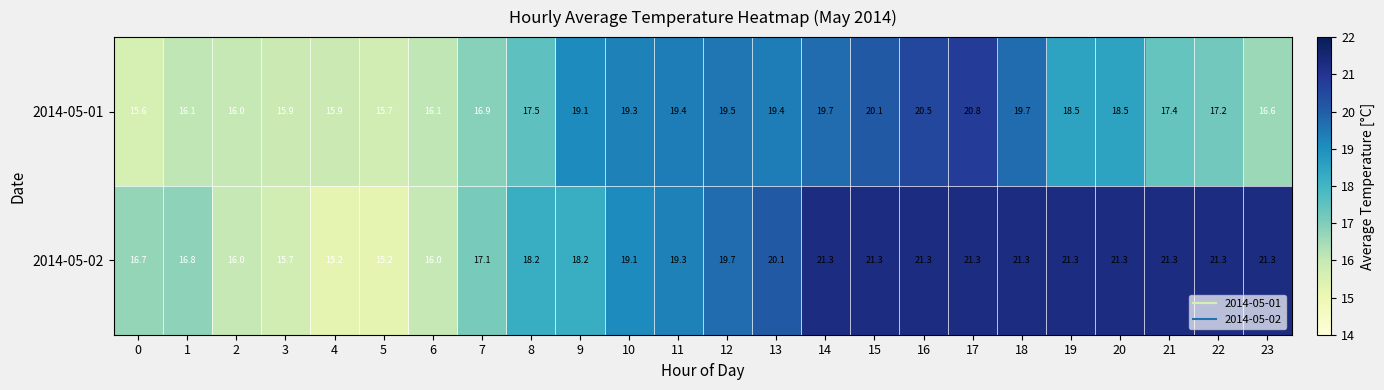

Between 3 and 11, which series saw the biggest shift?

2014-05-02